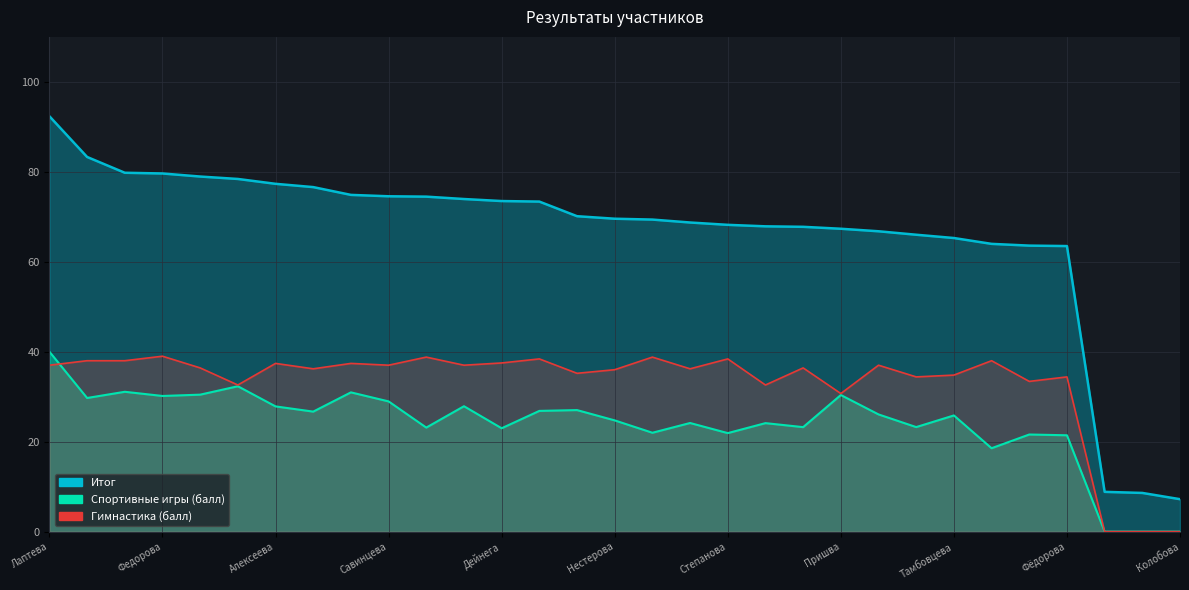

At how many categories does at least one series exceed 82?

2